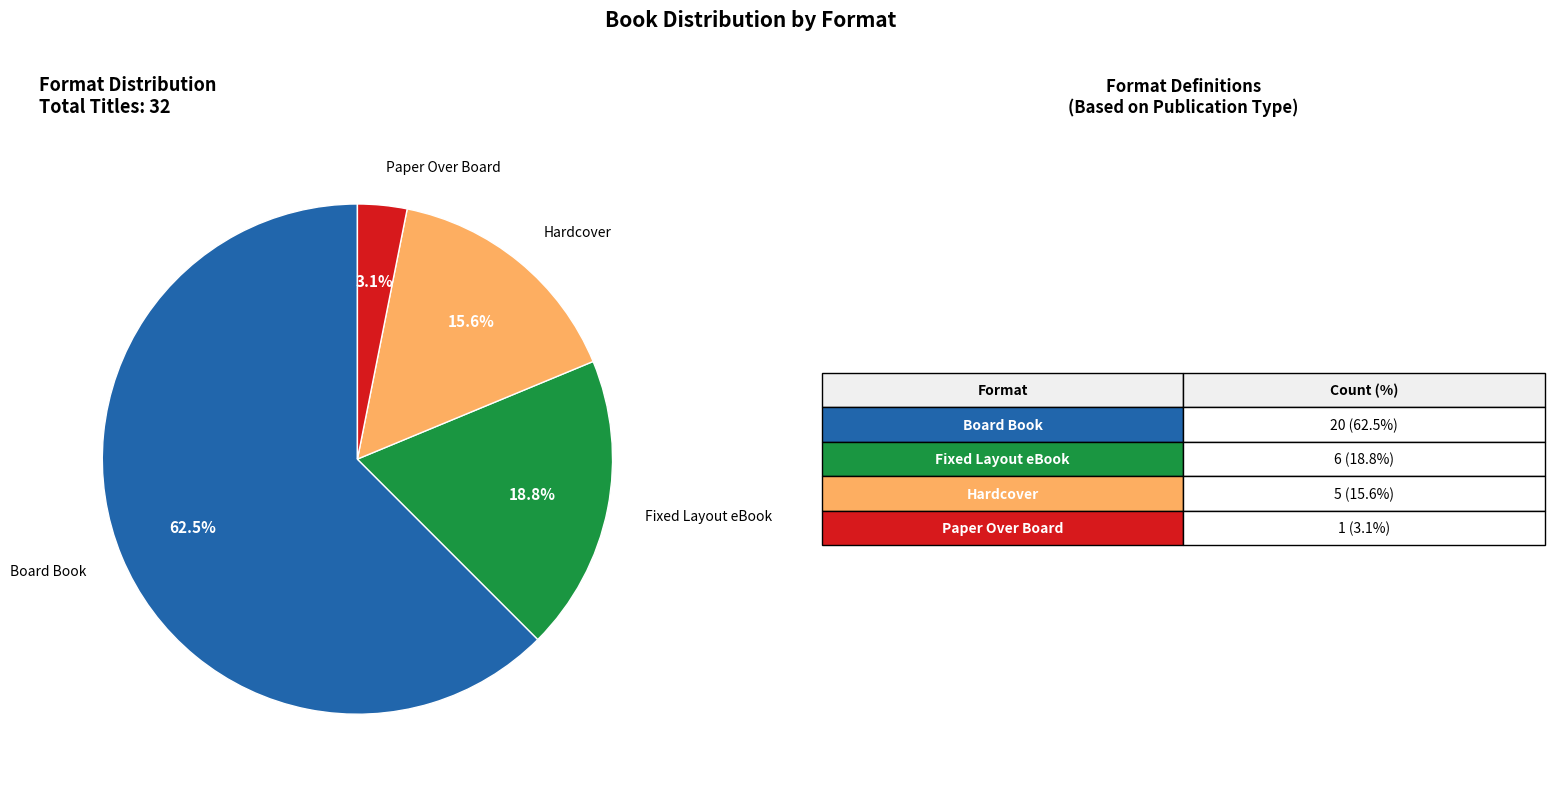

To the nearest percent, what is the average slice percentage?

25%